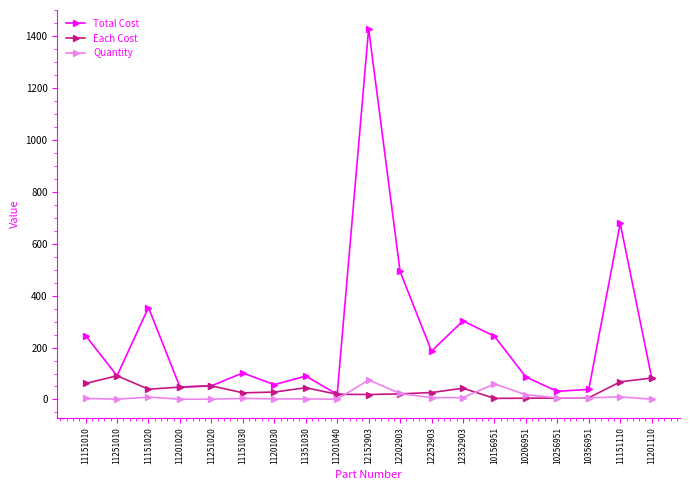

At which label is Total Cost closest to 724?

11151110